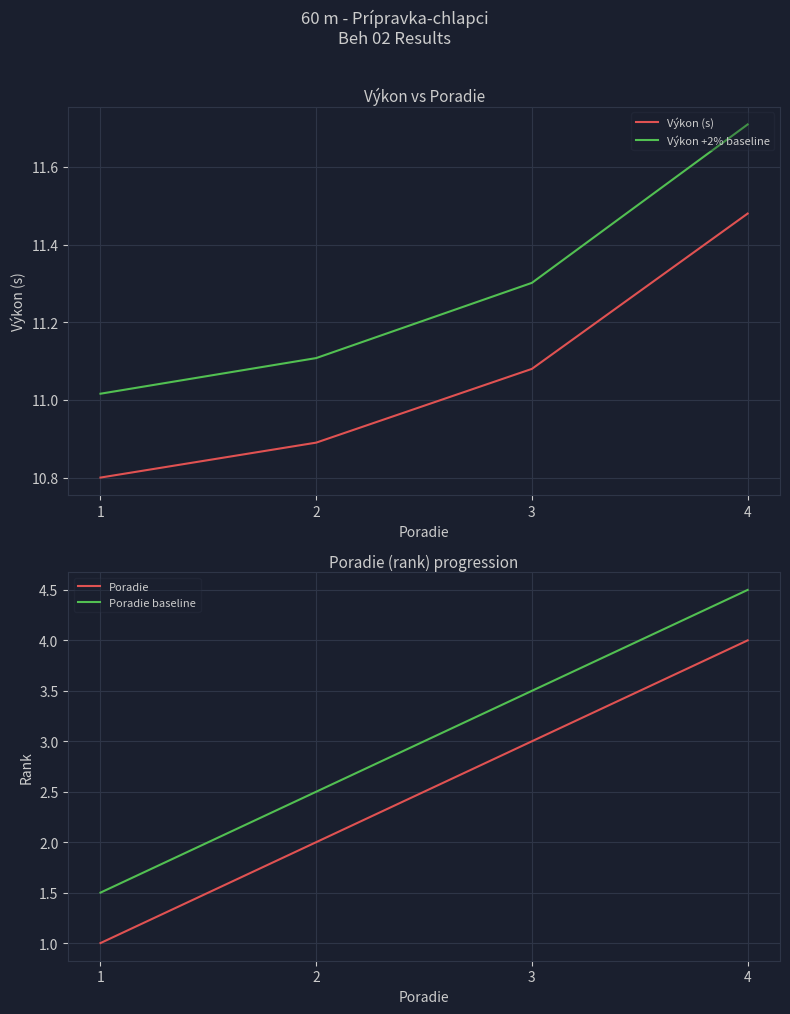

Rank the categories by Výkon +2% baseline value from highest to lowest.

4, 3, 2, 1